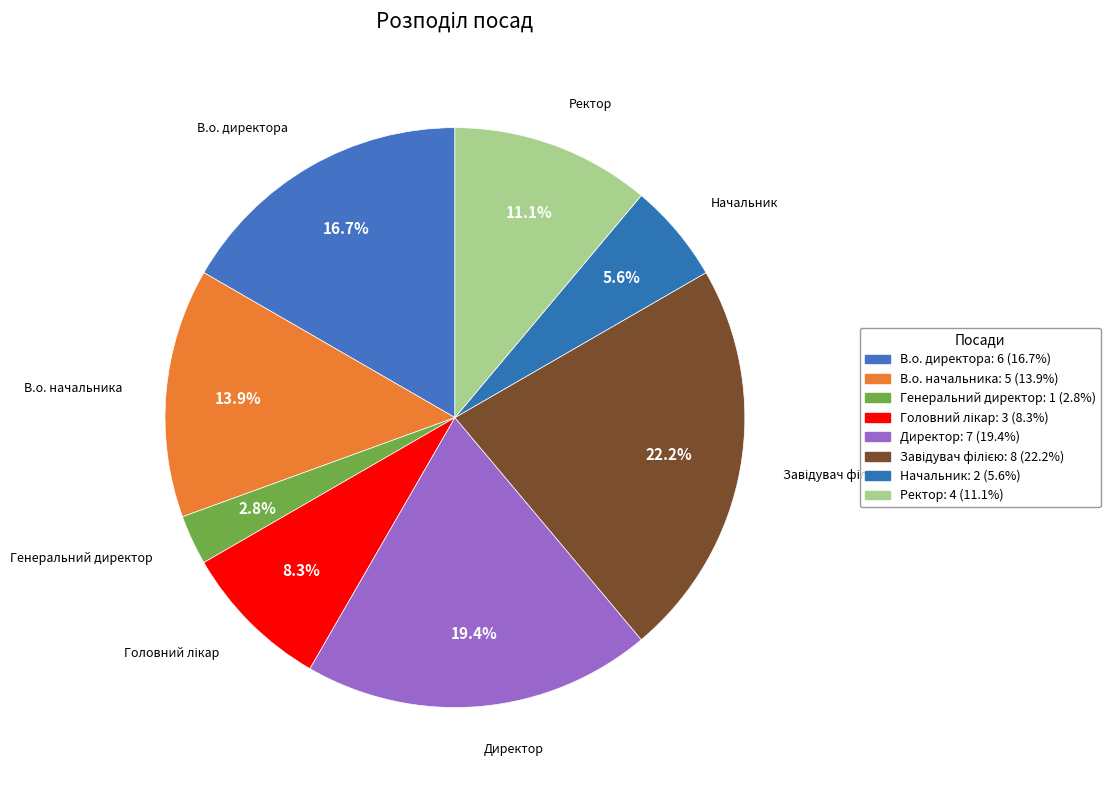

Between В.о. директора and Директор, which is larger?

Директор